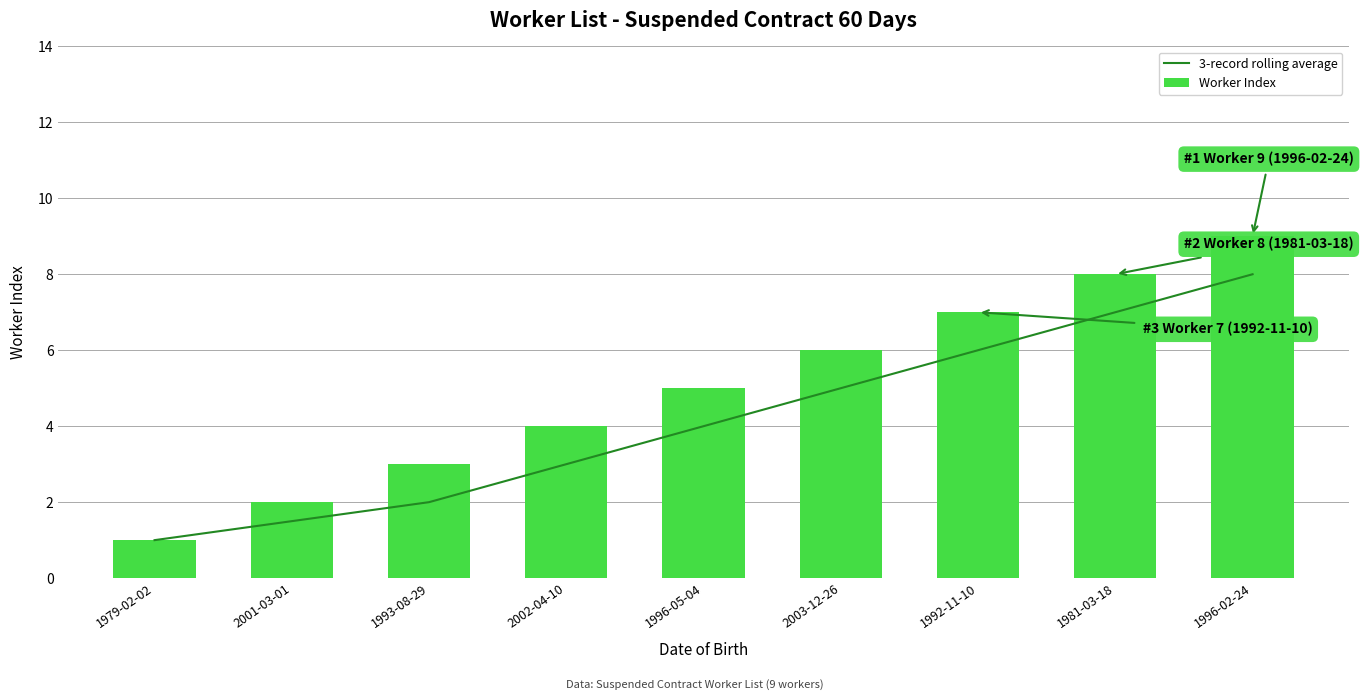

At which label is 3-record rolling average closest to 4?

1996-05-04